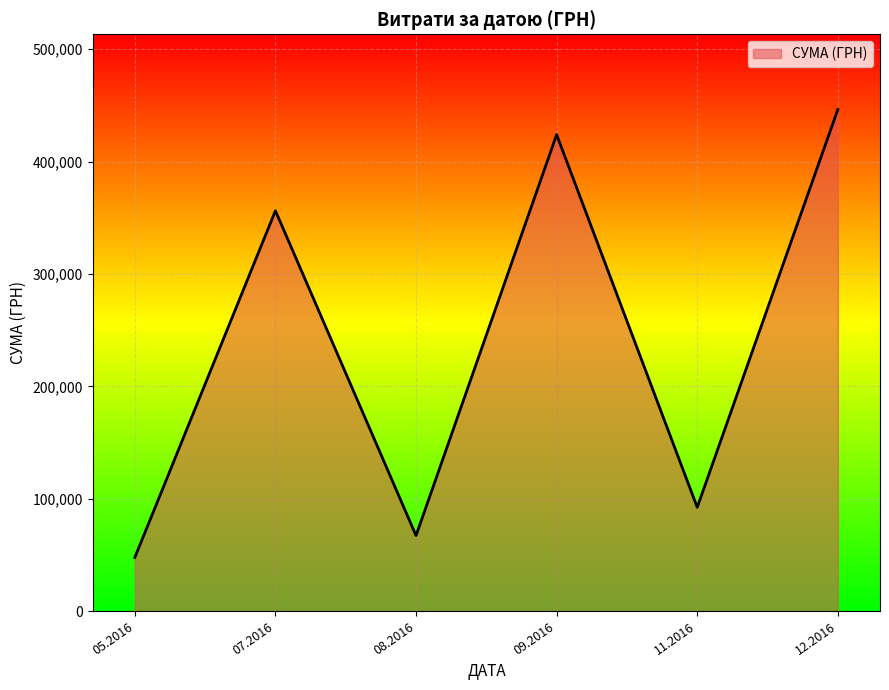

What is the change in value from 07.2016 to 08.2016?

-289056.4